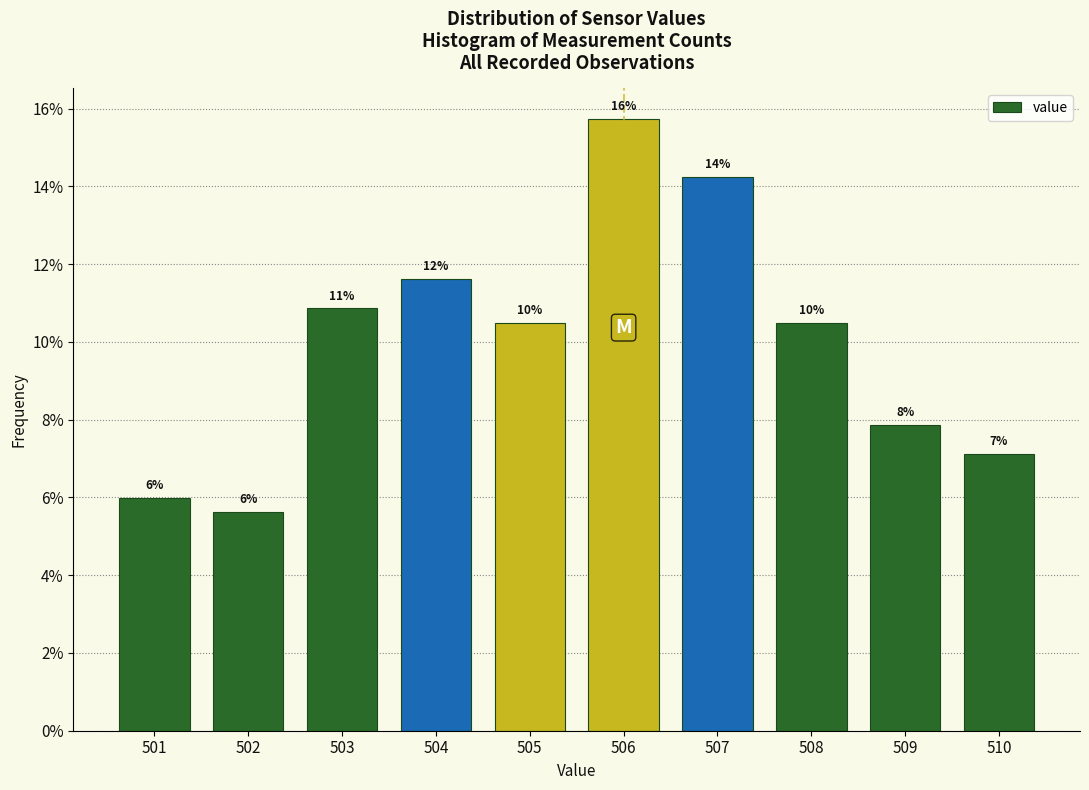

How many bars are there in total?

10